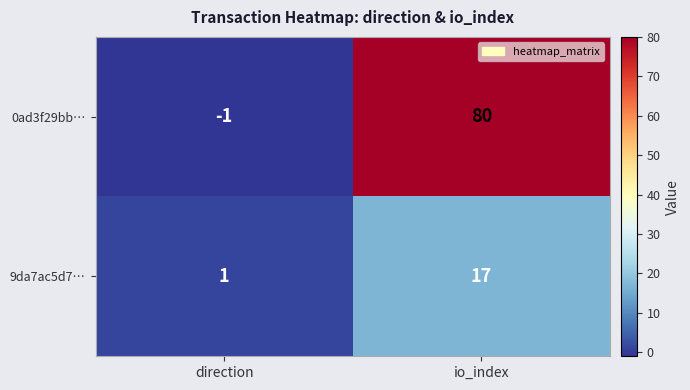

Which series has the largest range (max minus min)?

0ad3f29bb…